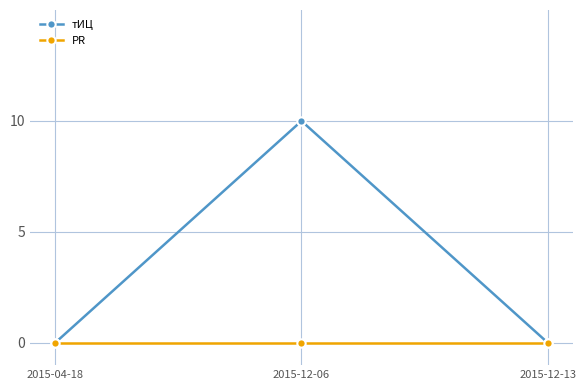

Reading left to right, extract all data points from this chart.

тИЦ: 0	10	0
PR: 0	0	0